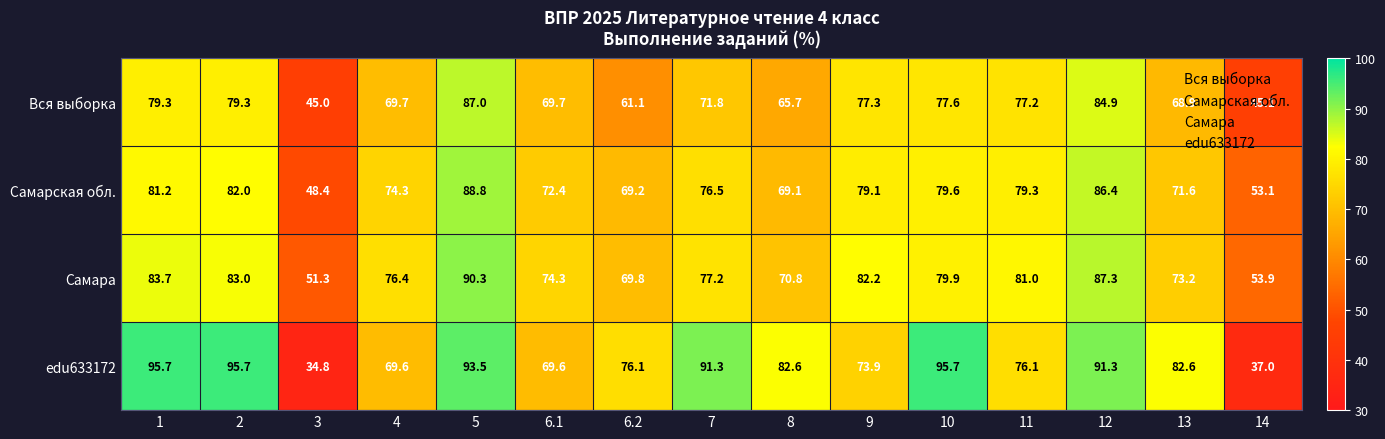

What is the average value of the edu633172 series?

77.7